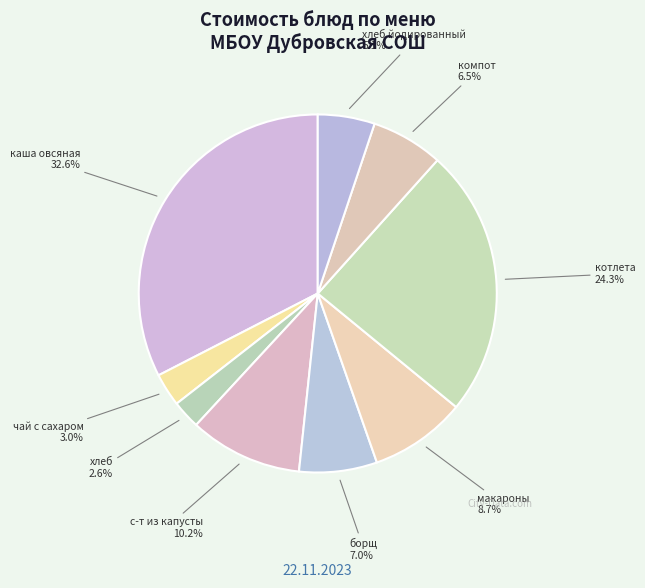

To the nearest percent, what is the combined percentage of каша овсяная and макароны?

41%